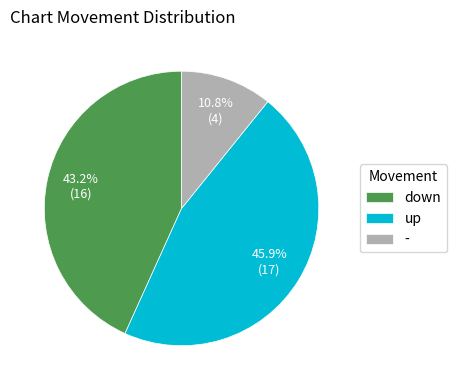

Combined, what portion of the pie is up and -?

56.8%